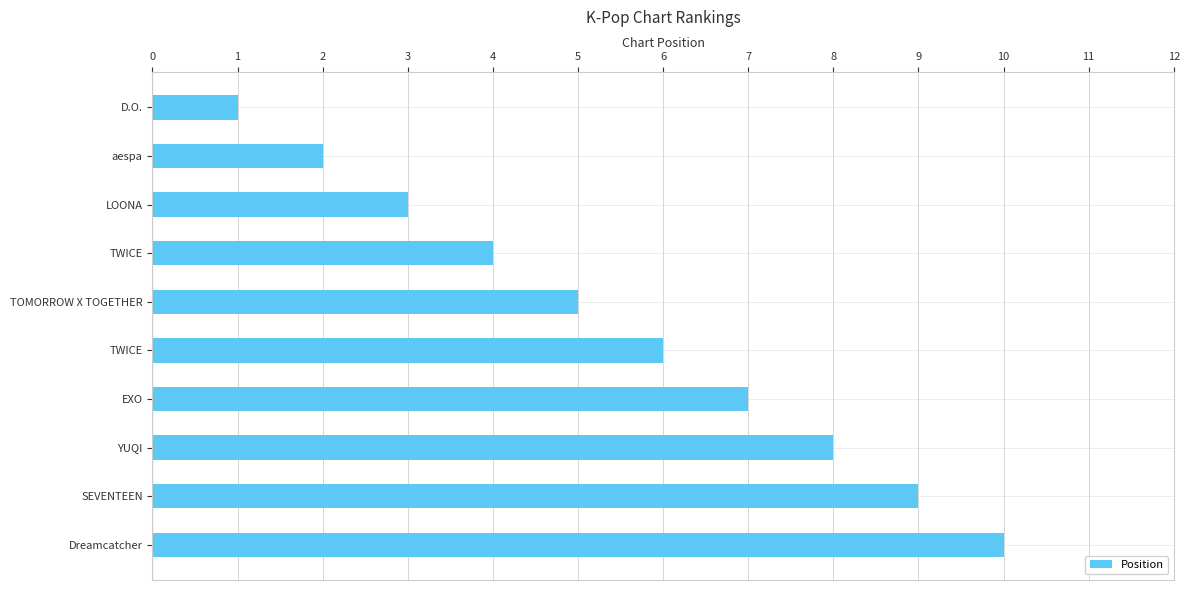

How many bars are there in total?

10